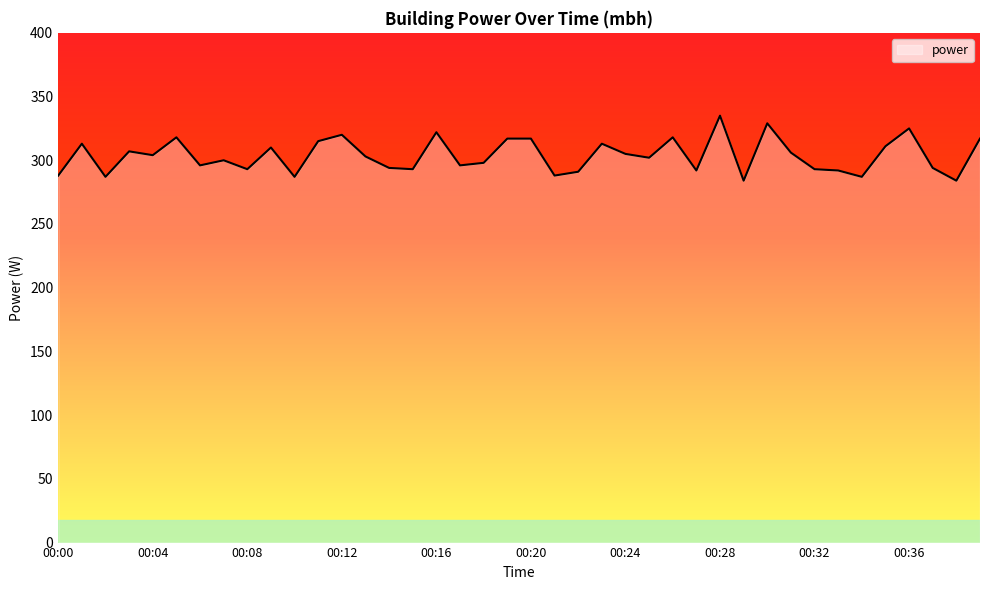

What is the sum of all values?

12144